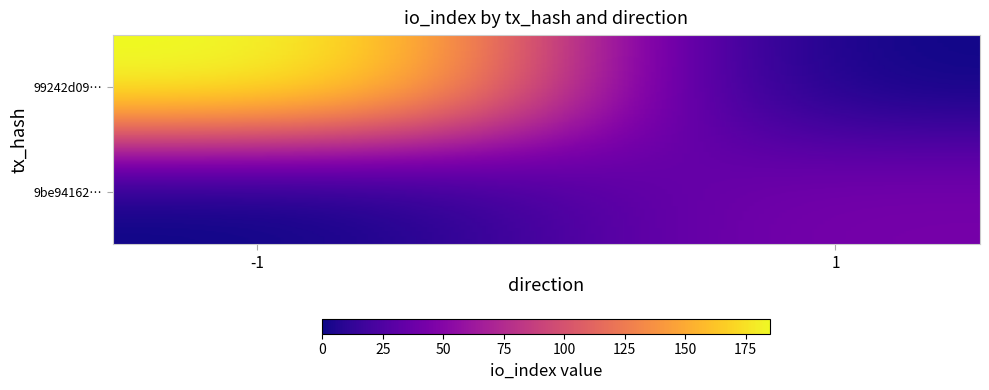

Reading left to right, transcribe all the data shown in this chart.

99242d0944ec7ffb054adb7f7eb3f8c2479c946: -1	188
9be94162e7af4c17b9f3cd8a2836c73a26b0f8b: 1	43